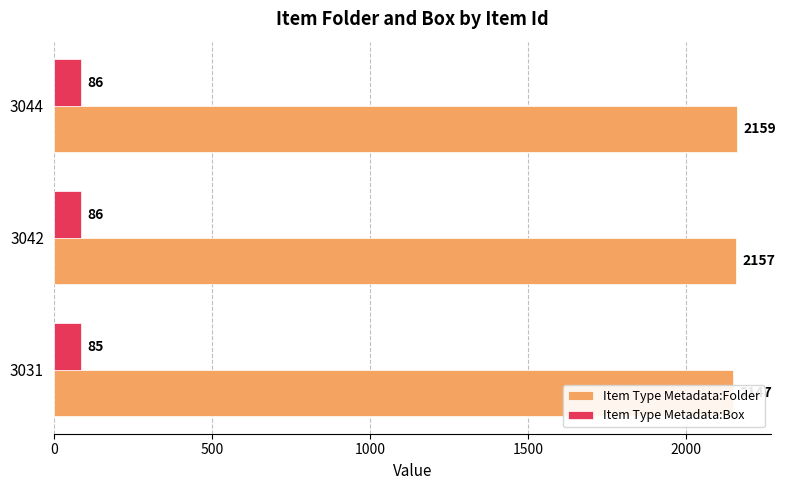

List the series in order of their overall mean, lowest first.

Item Type Metadata:Box, Item Type Metadata:Folder